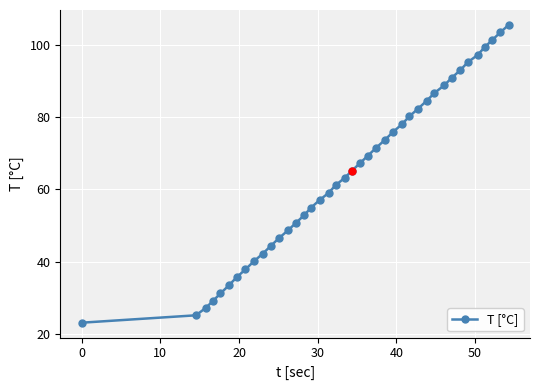

True or false: the data has more than 2 interior local peaks.

False